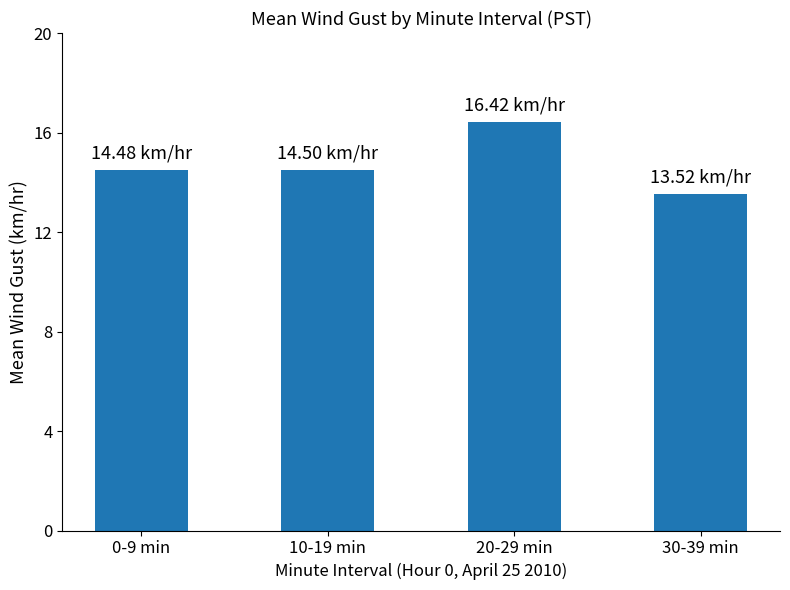

What is the label of the 2nd bar from the right?

20-29 min